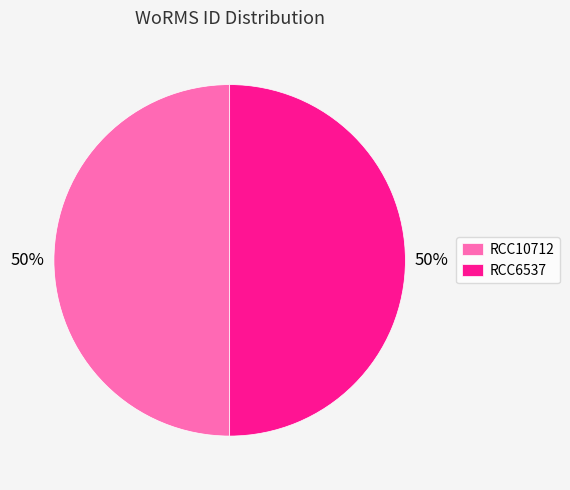

What percentage is the RCC6537 slice, to the nearest percent?

50%